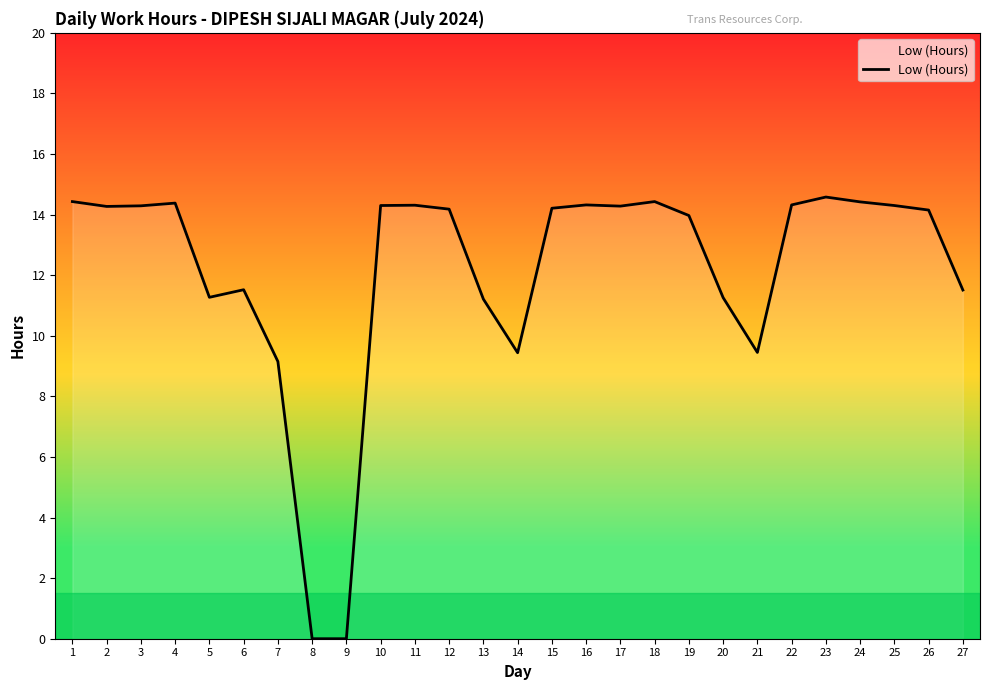

What is the difference between the maximum and minimum values?

14.6